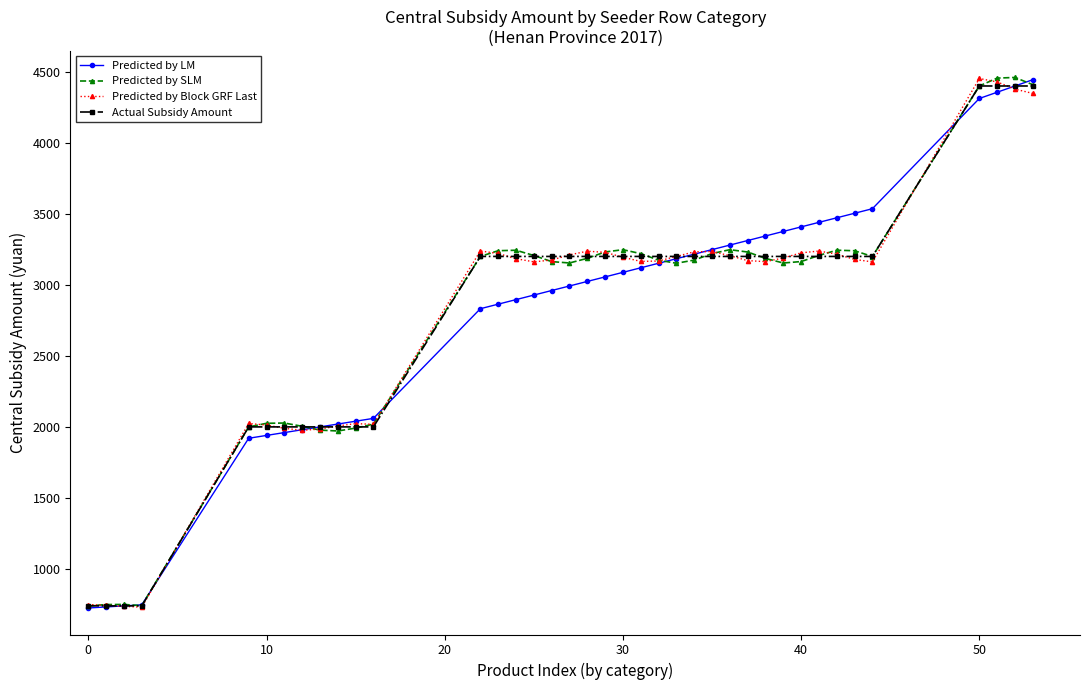

At how many categories does at least one series exceed 2639?

27